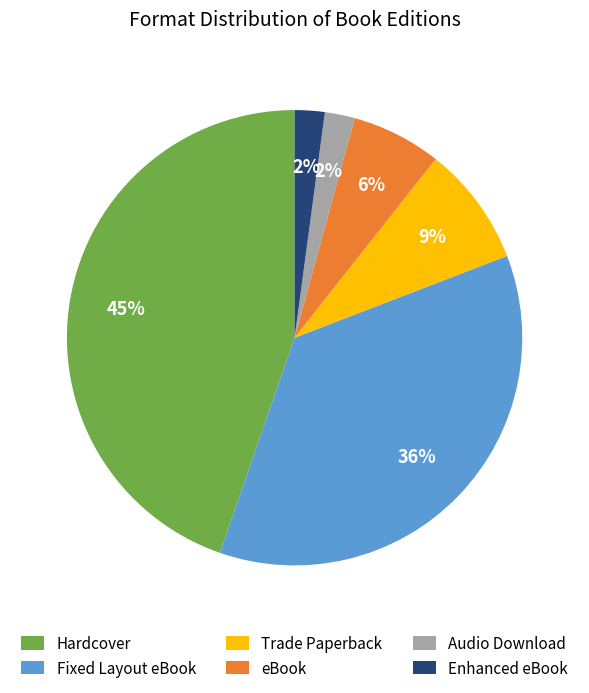

True or false: Hardcover accounts for 54% of the total.

False